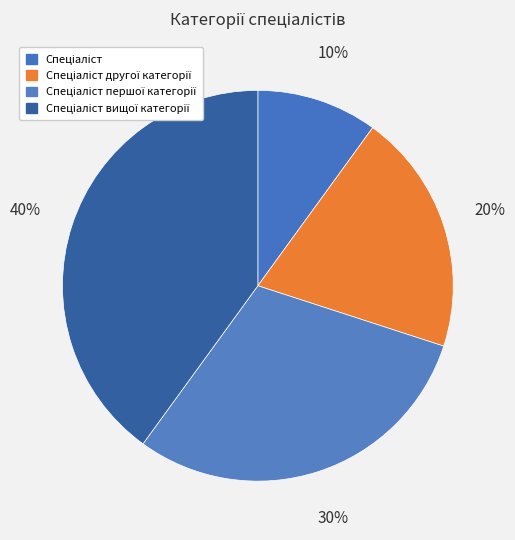

Rank the categories by value from lowest to highest.

Спеціаліст, Спеціаліст другої категорії, Спеціаліст першої категорії, Спеціаліст вищої категорії